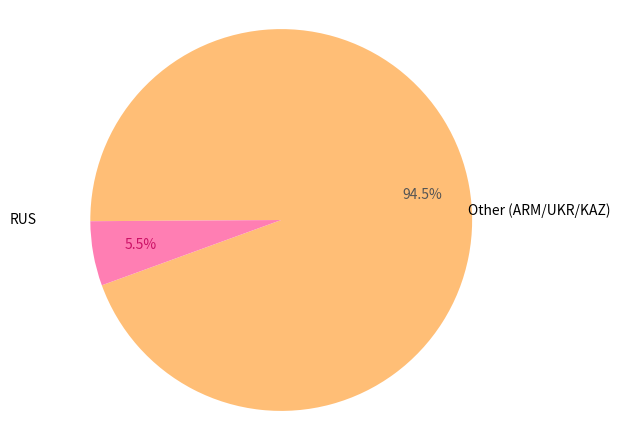

Is there any slice that represents more than half of the pie?

Yes